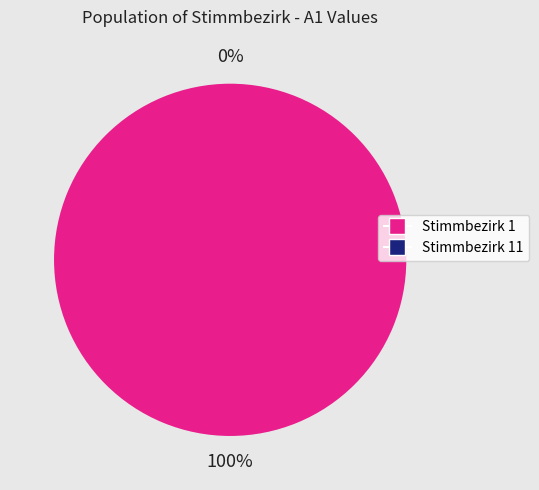

Count the number of slices in the pie.

2